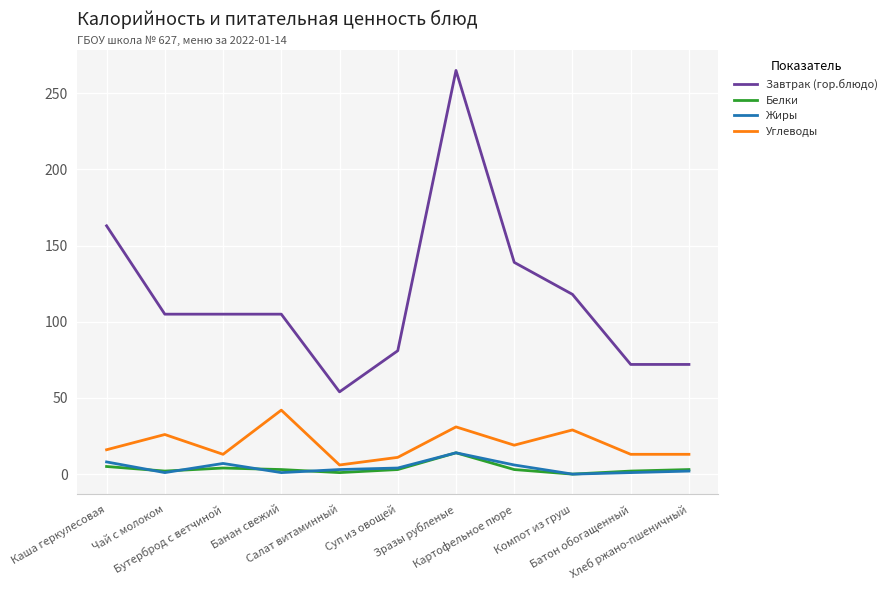

Which category has the highest value in the Жиры series?

Зразы рубленые